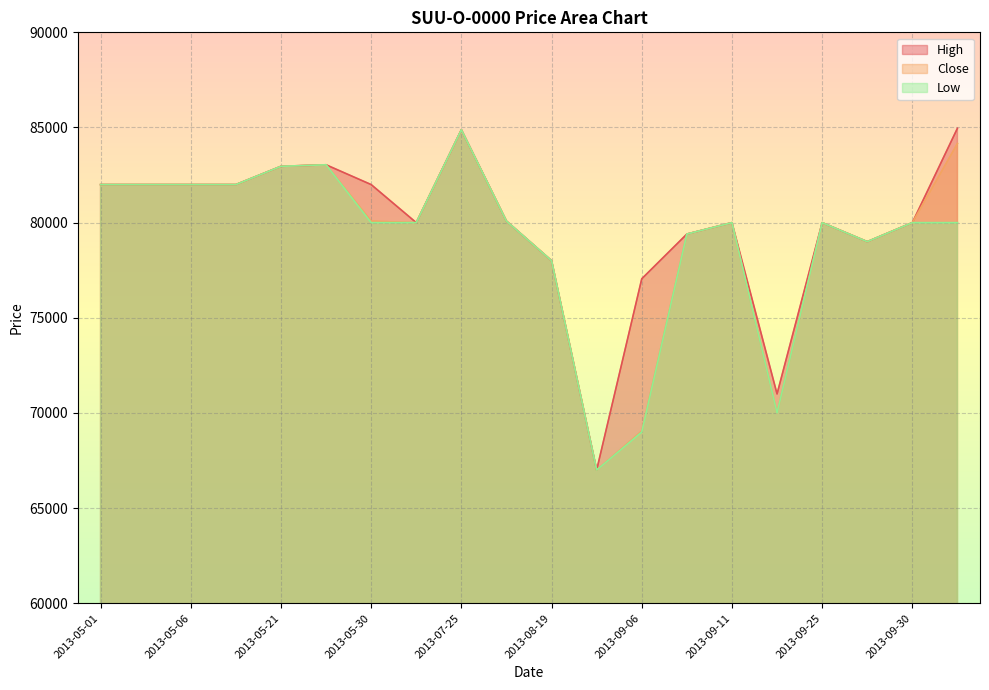

True or false: Close and High cross at least once.

False